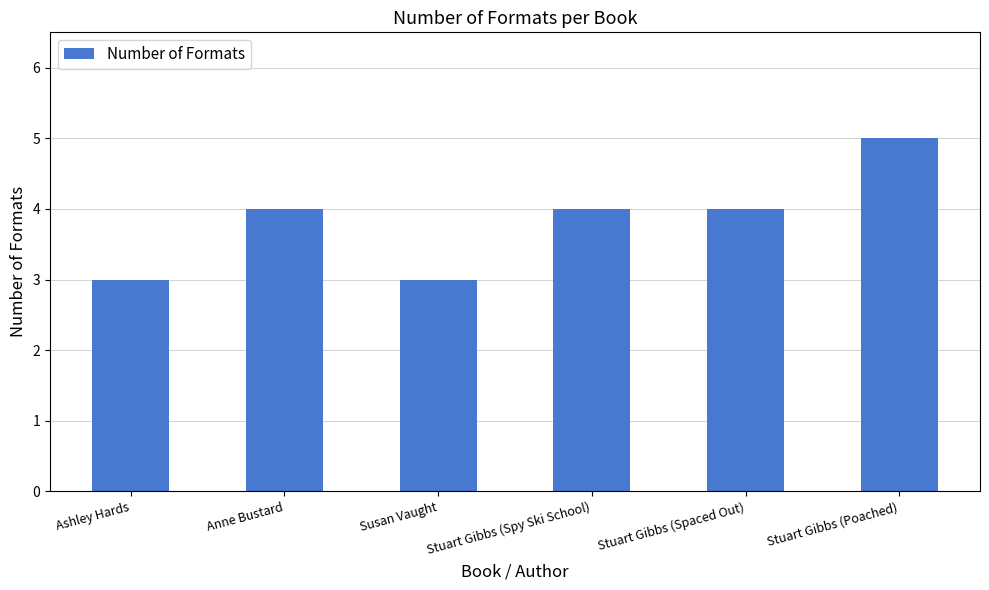

How many series are shown in this chart?

1